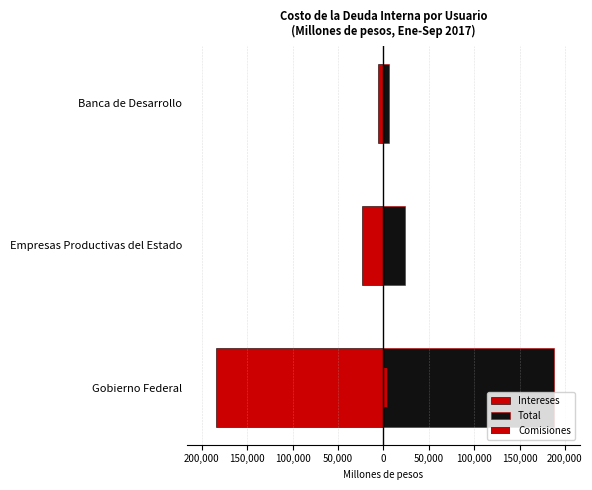

How many values in the Comisiones series are below 78?

1